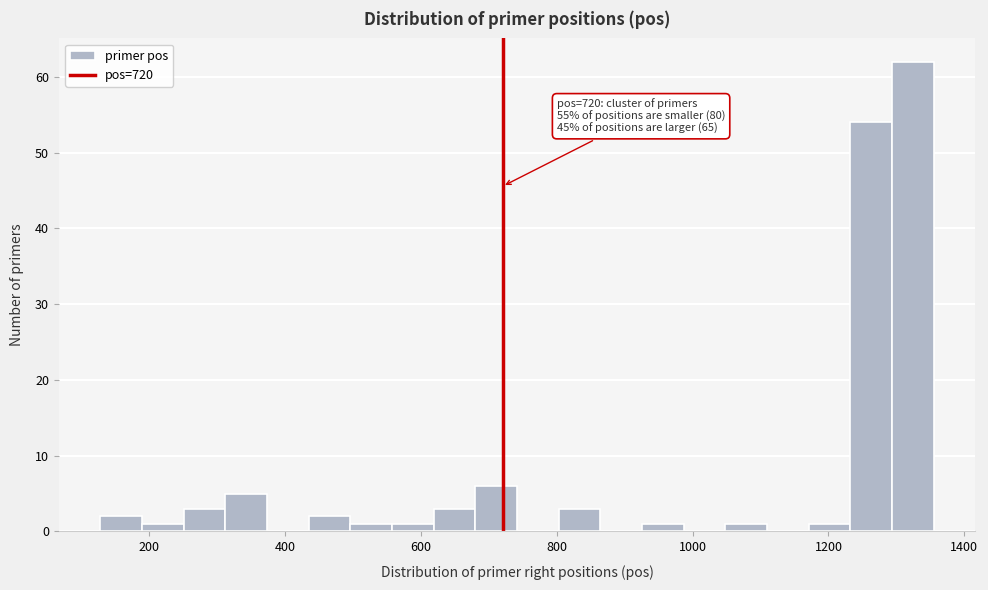

Read against the x-axis, roughly where is the centre of the tallest bar?

1320